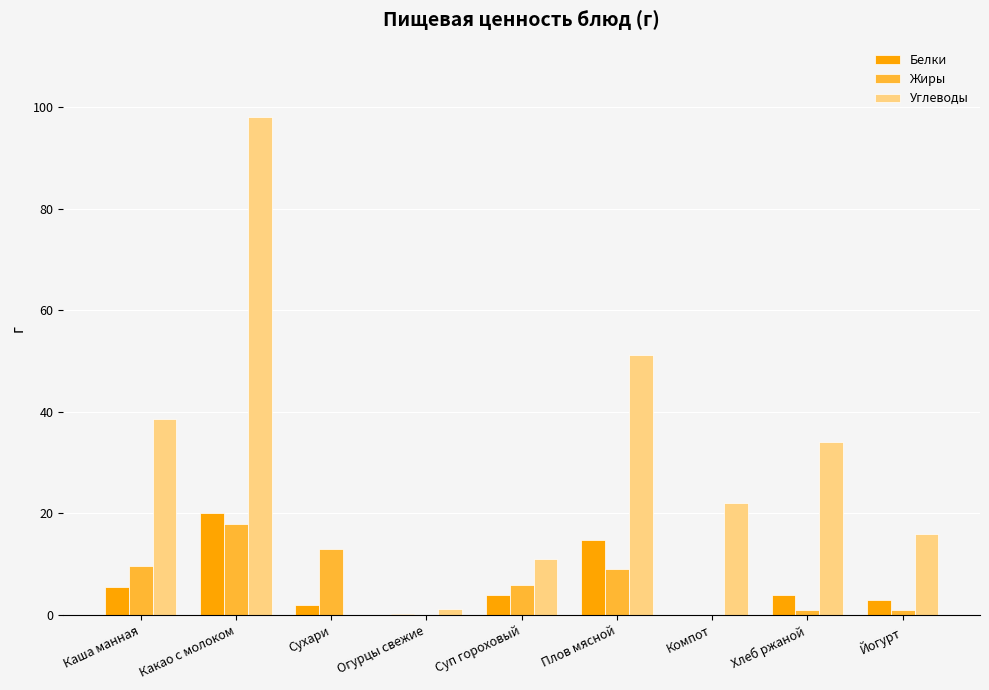

What is the sum of all Белки values?

53.5